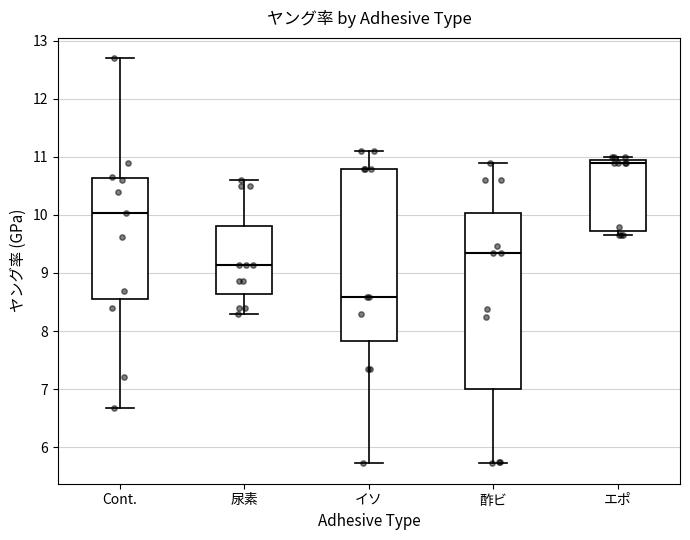

Which box has the highest median line?

エポ